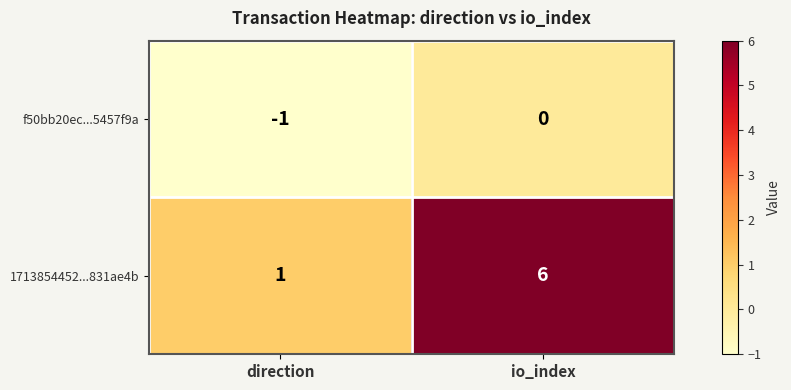

What is the difference between the maximum and minimum values in the 1713854452...831ae4b series?

5